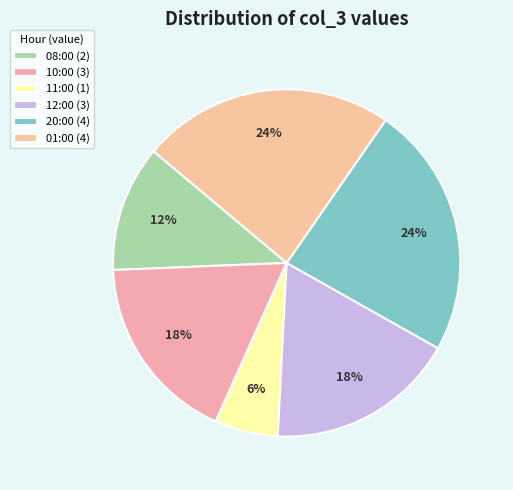

True or false: 10:00 accounts for 18% of the total.

True